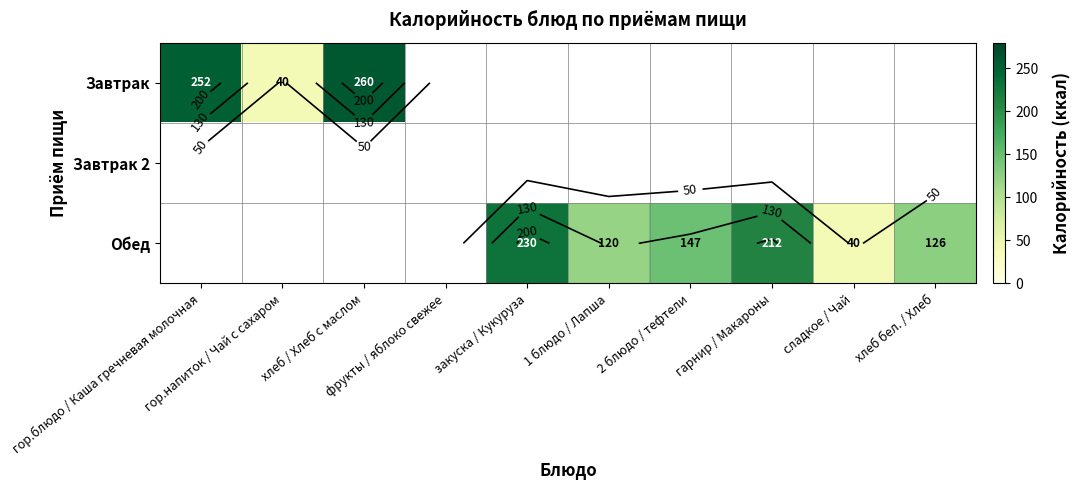

How many distinct data groups are displayed?

3